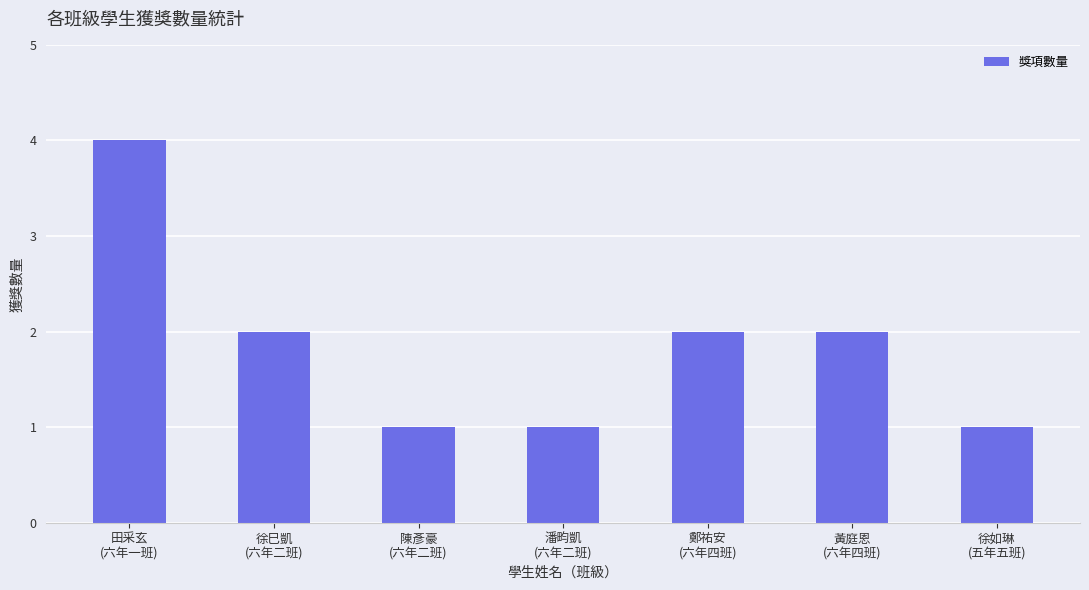

Read the value at 潘畇凱
(六年二班).

1